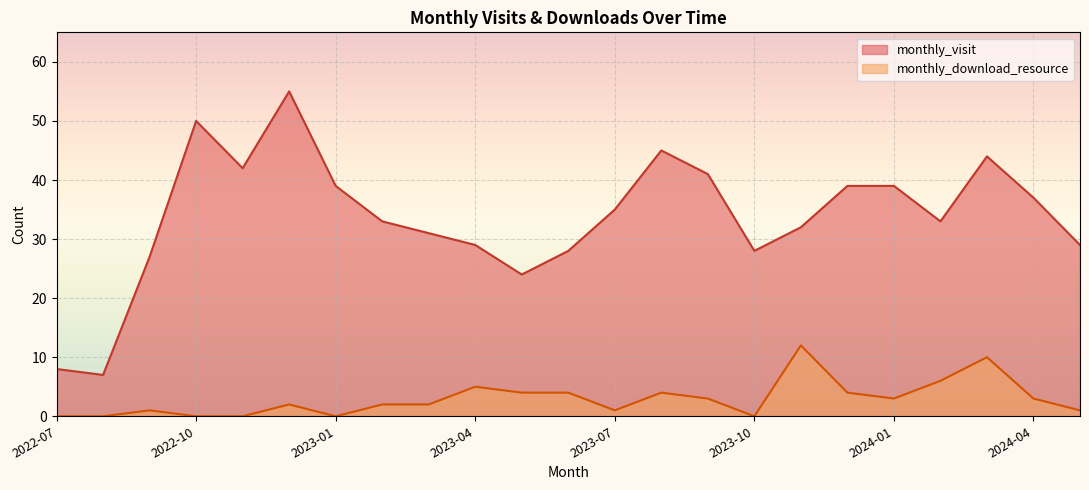

Where does the monthly_download_resource series first go above 2?

2023-04